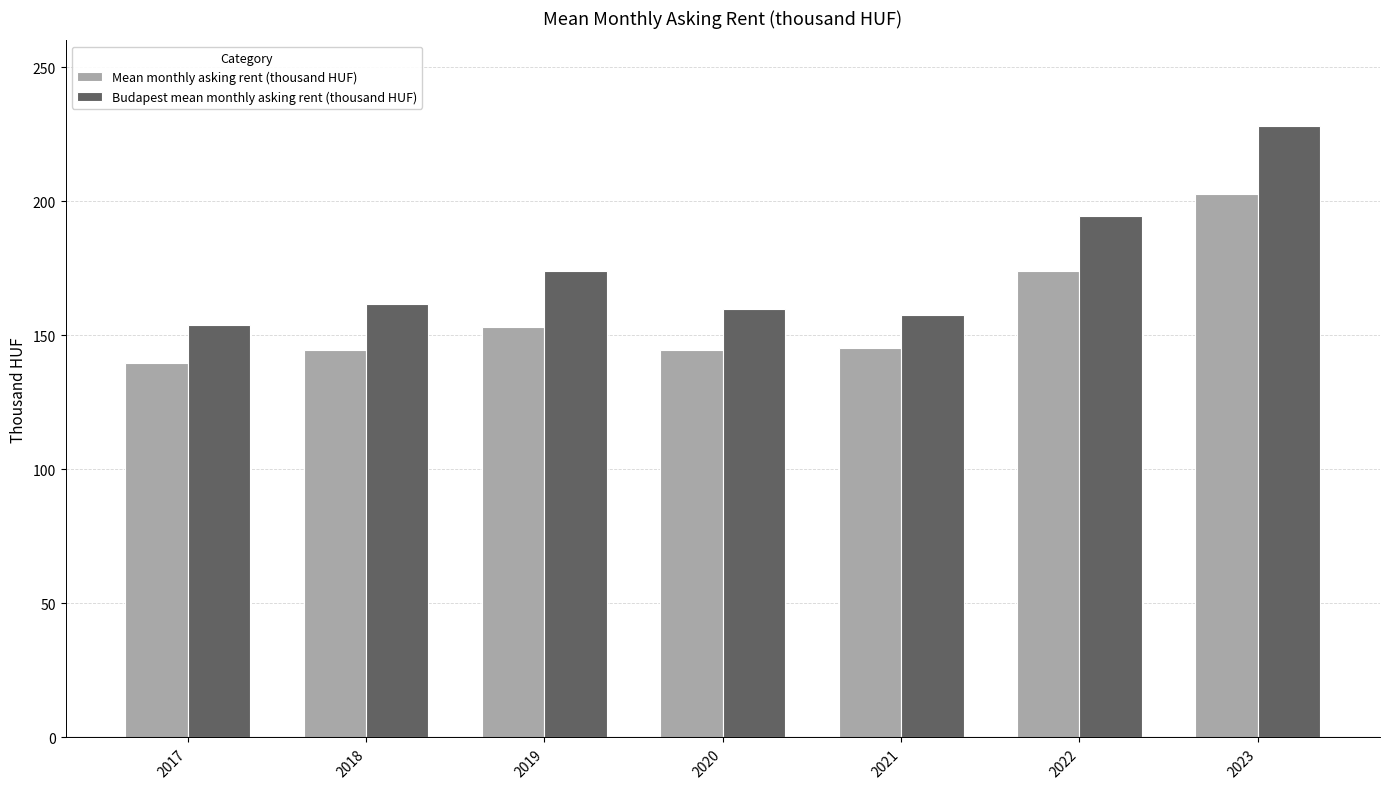

What is the sum of the Mean monthly asking rent (thousand HUF) values at 2021 and 2018?

289.9